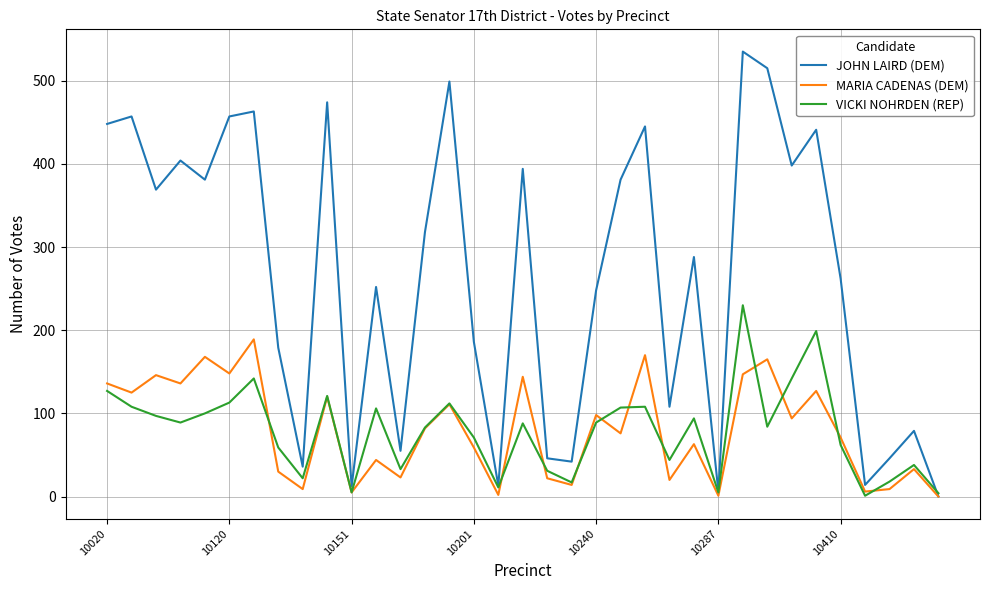

At how many categories does at least one series exceed 256?

19